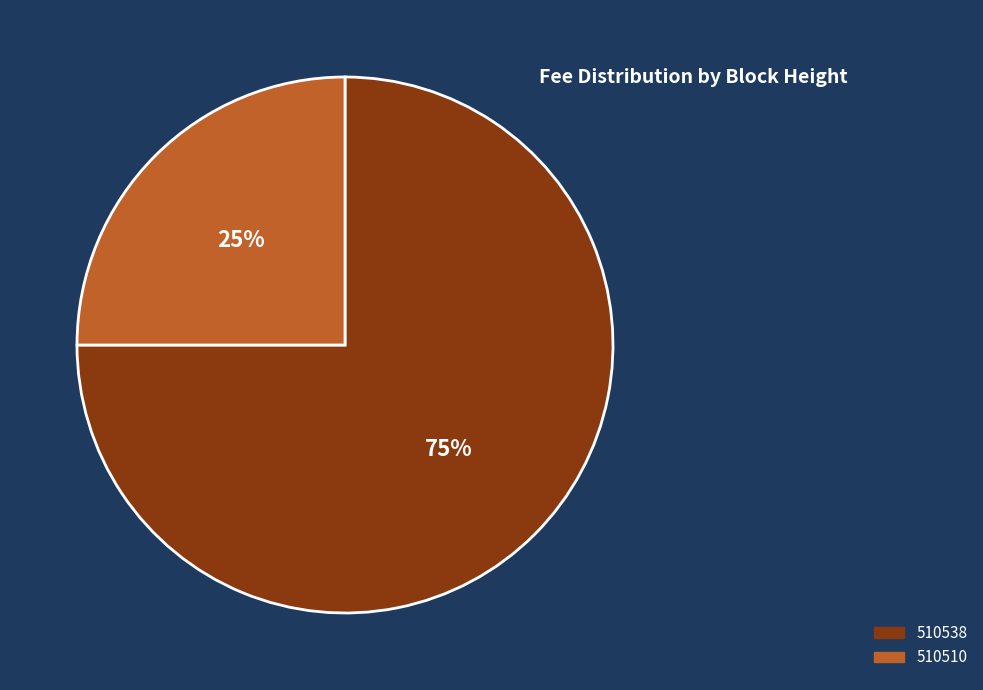

The 510538 slice represents 88% of the pie. True or false?

False